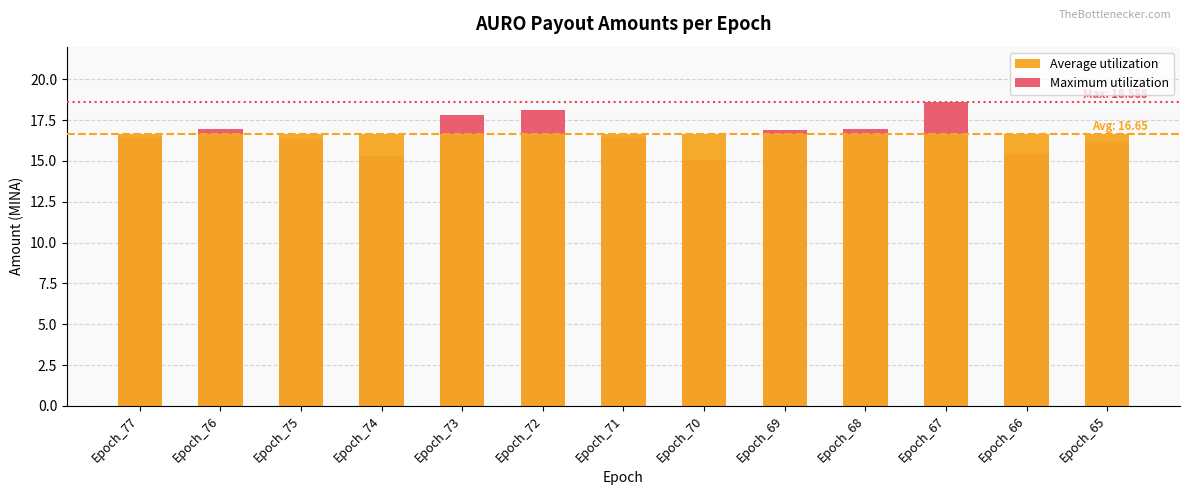

Is the value of Average utilization at Epoch_74 greater than the value of Maximum utilization at Epoch_75?

Yes